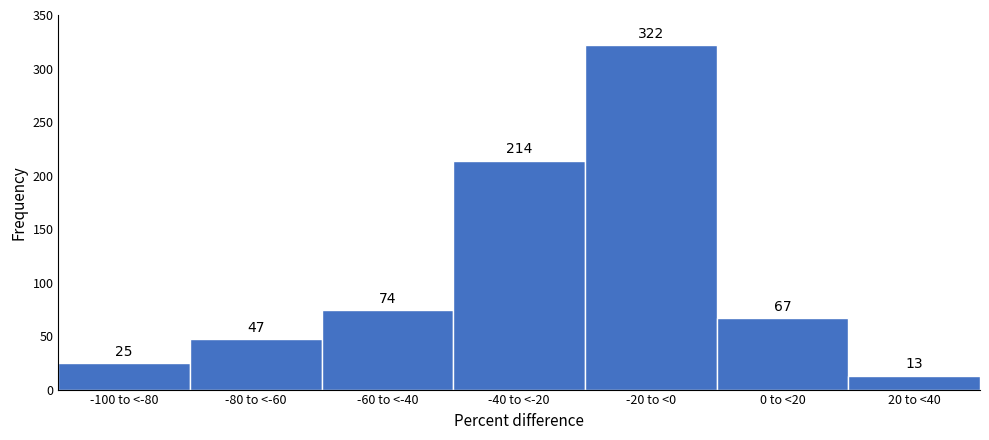

Reading left to right, what are all the values shown in this chart?

25	47	74	214	322	67	13